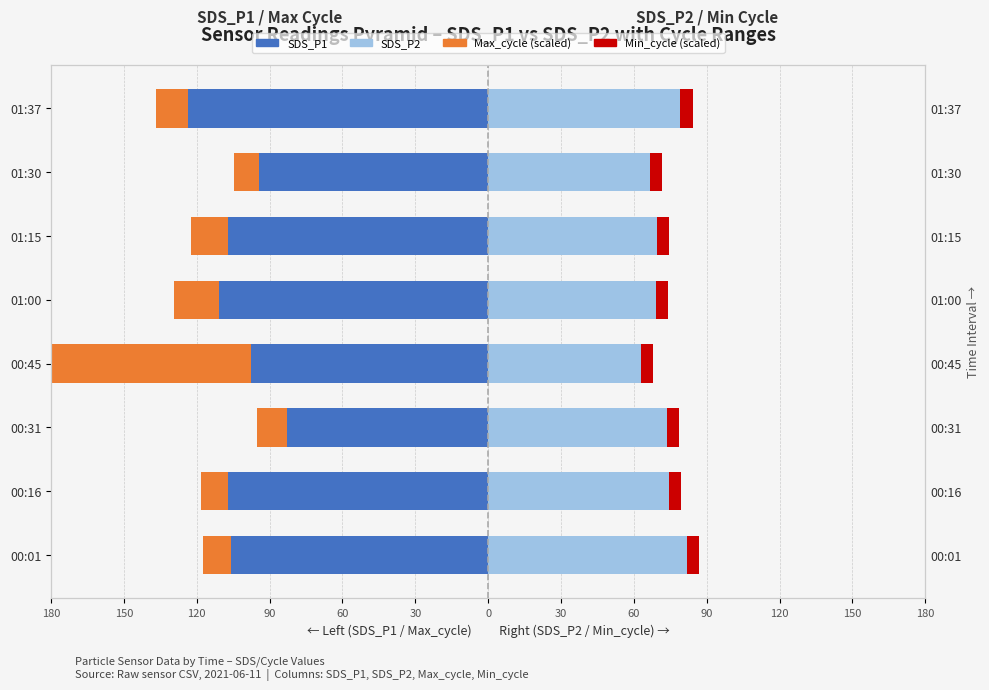

Which series has the largest range (max minus min)?

Max_cycle (scaled)